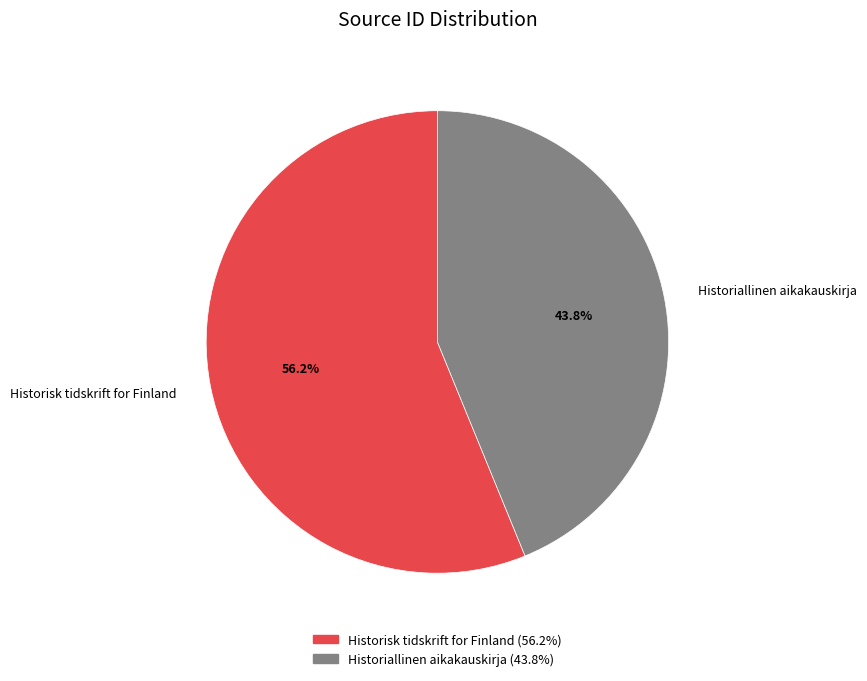

Which category accounts for the majority?

Historisk tidskrift for Finland